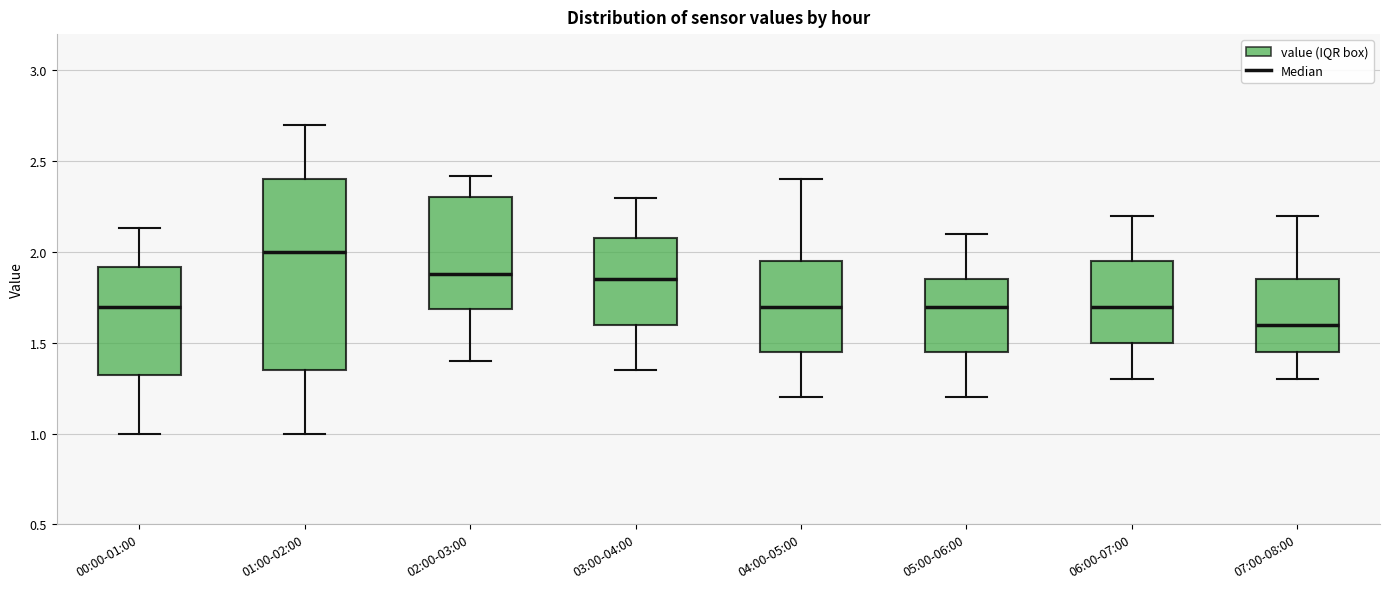

Which box's median line is the highest?

01:00-02:00